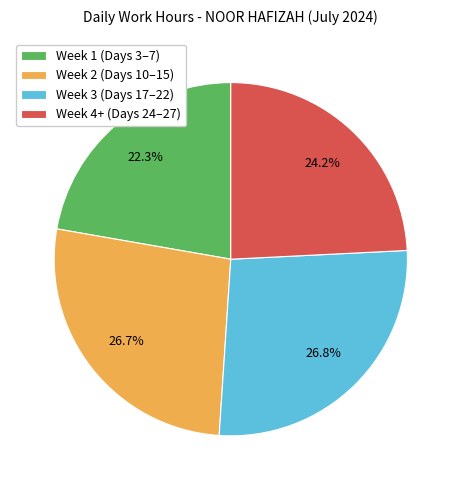

Between Week 1 (Days 3–7) and Week 4+ (Days 24–27), which is larger?

Week 4+ (Days 24–27)